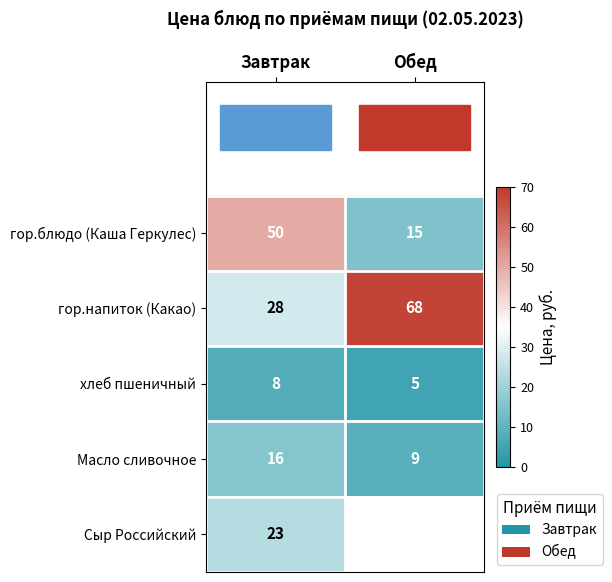

At which label is хлеб пшеничный closest to 6?

Обед